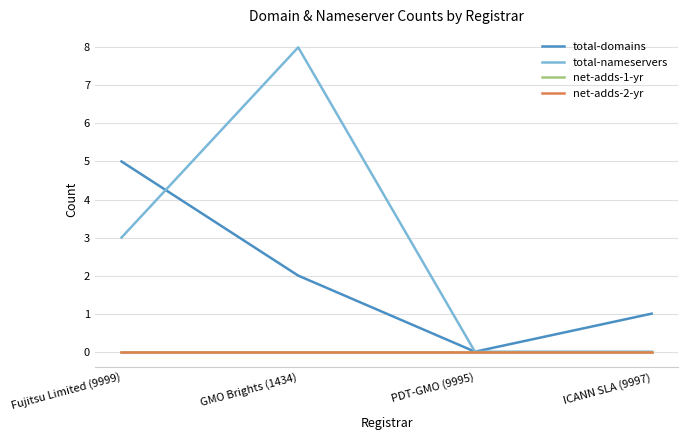

Reading right to left, extract all data points from this chart.

total-domains: ICANN SLA (9997)=1	PDT-GMO (9995)=0	GMO Brights (1434)=2	Fujitsu Limited (9999)=5
total-nameservers: ICANN SLA (9997)=0	PDT-GMO (9995)=0	GMO Brights (1434)=8	Fujitsu Limited (9999)=3
net-adds-1-yr: ICANN SLA (9997)=0	PDT-GMO (9995)=0	GMO Brights (1434)=0	Fujitsu Limited (9999)=0
net-adds-2-yr: ICANN SLA (9997)=0	PDT-GMO (9995)=0	GMO Brights (1434)=0	Fujitsu Limited (9999)=0